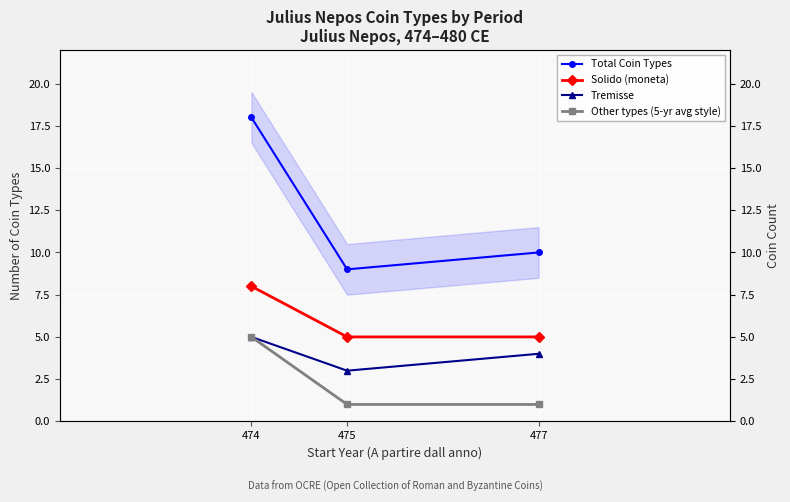

What is the value of the Total Coin Types point at the 2nd from the left?

9